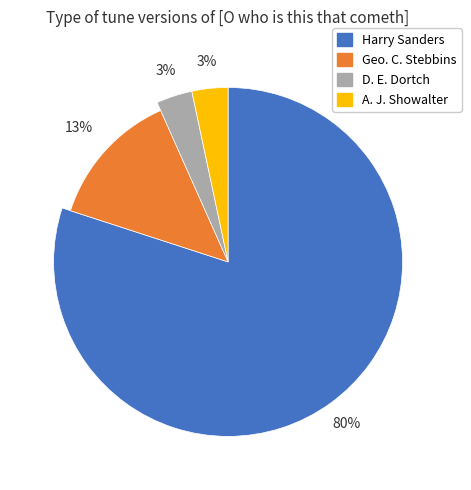

Does A. J. Showalter represent more than half of the total?

No